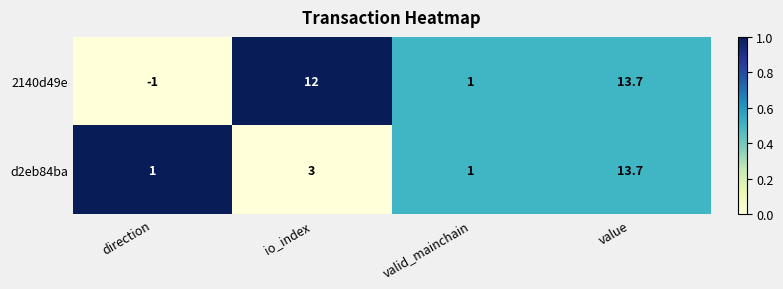

At which label does 2140d49e reach its peak?

value